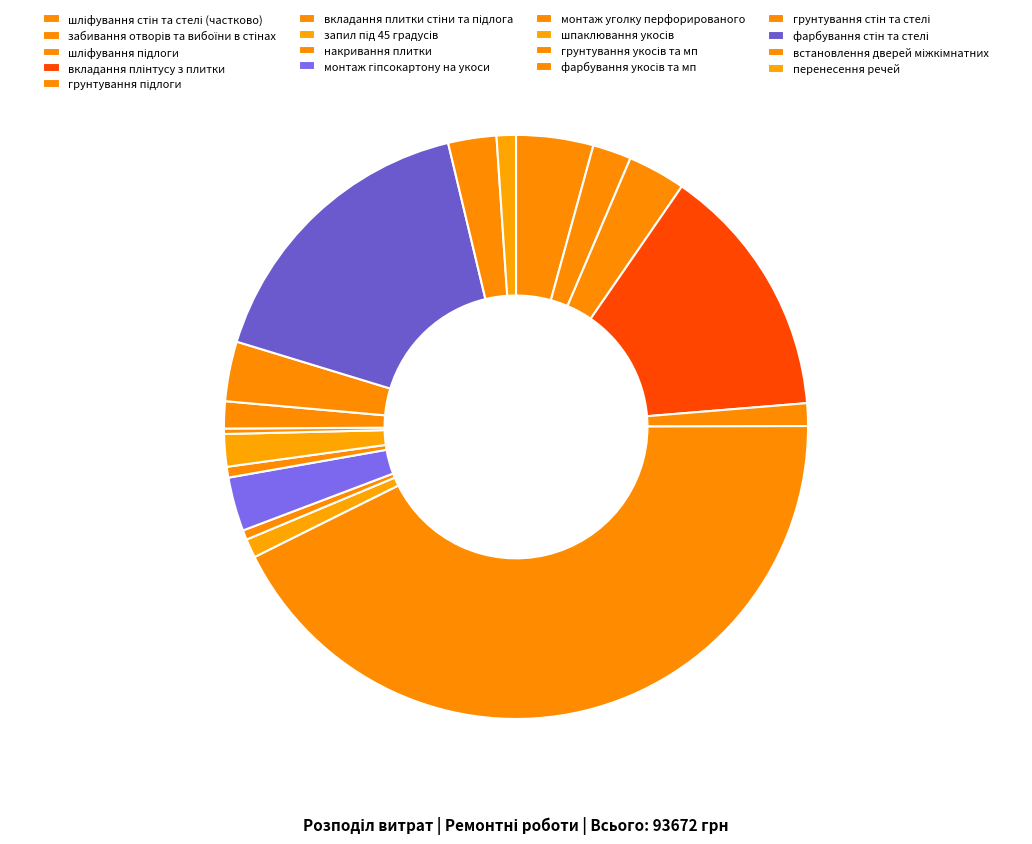

Is it true that монтаж гіпсокартону на укоси is 1% of the pie?

False